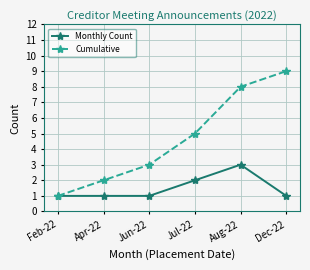

Rank the series at Aug-22 from lowest to highest value.

Monthly Count, Cumulative